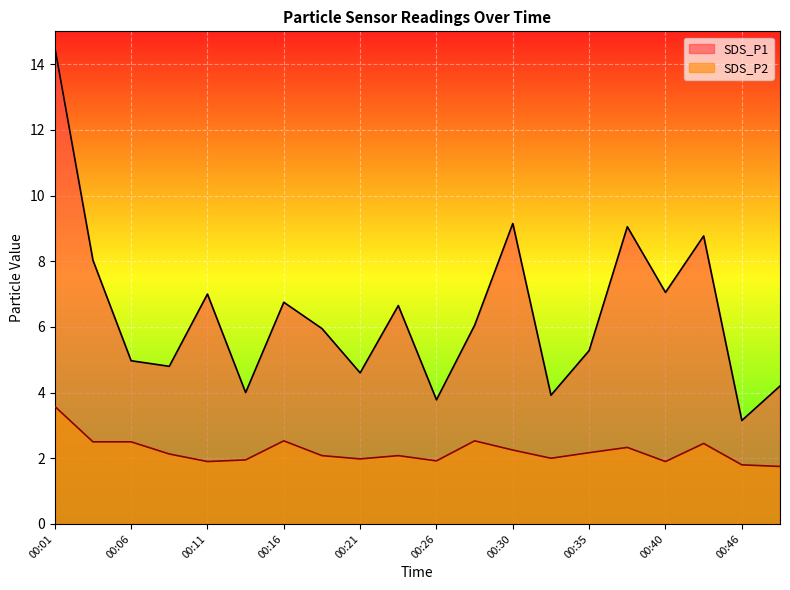

What is the greatest value displayed?

14.5